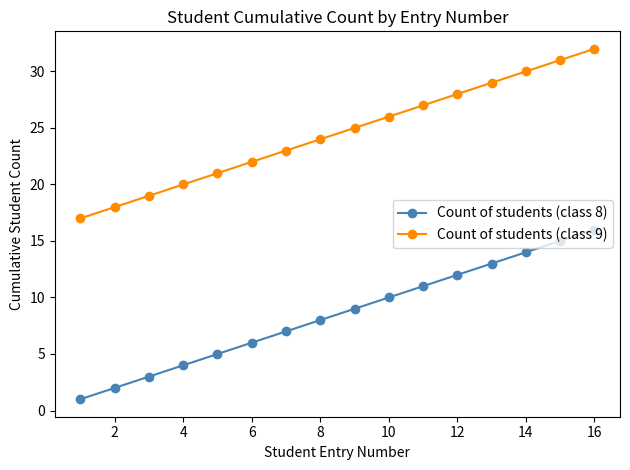

True or false: Count of students (class 9) and Count of students (class 8) cross at least once.

False